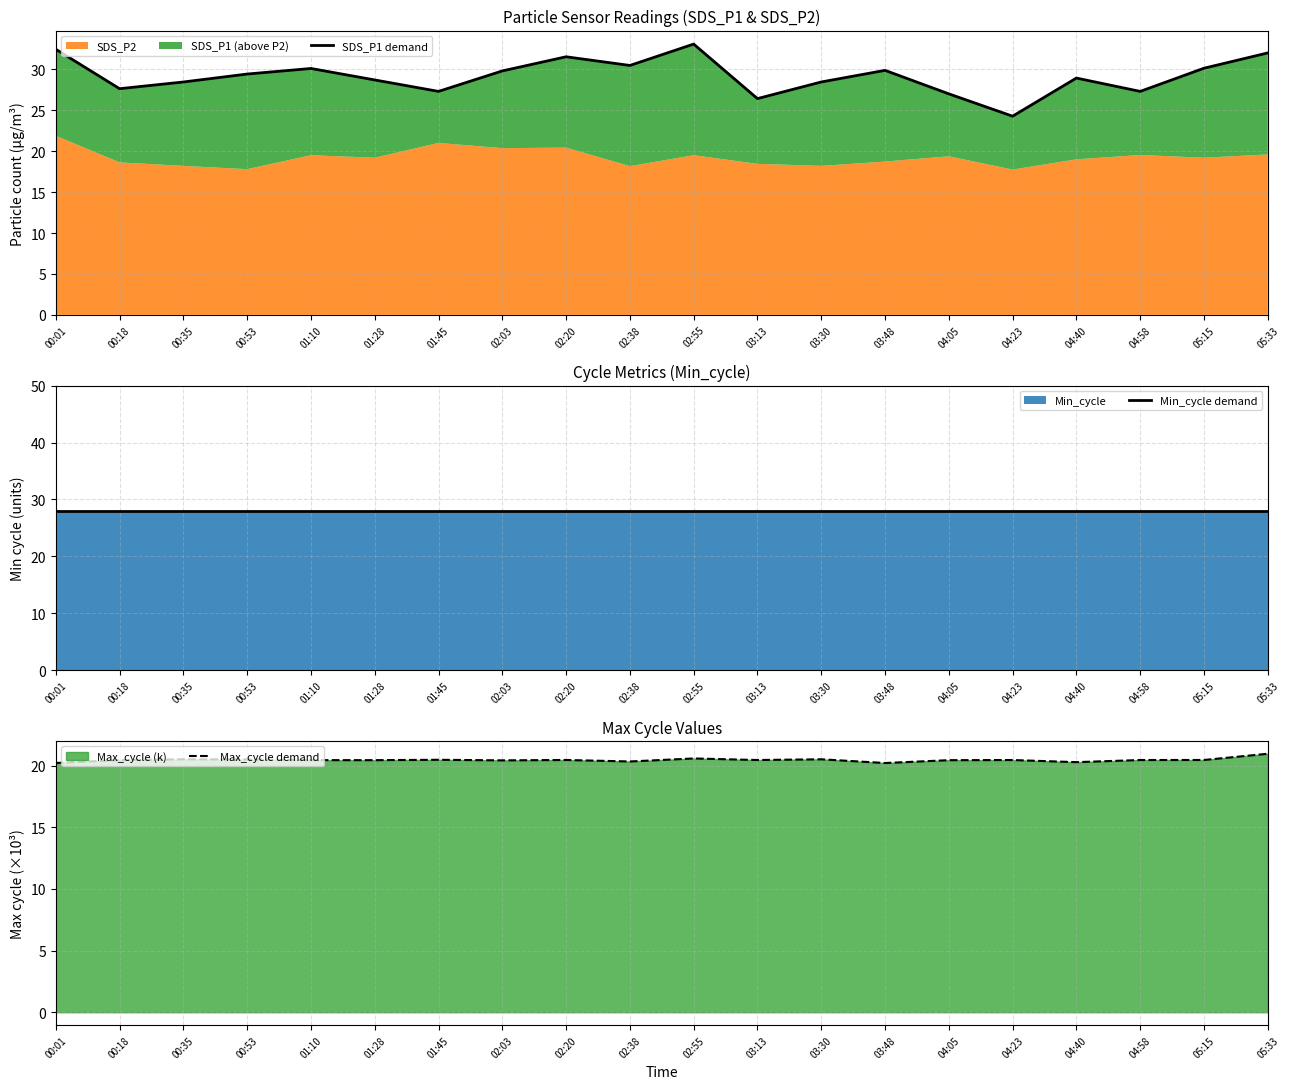

At which category does SDS_P1 demand reach its first local peak?

01:10